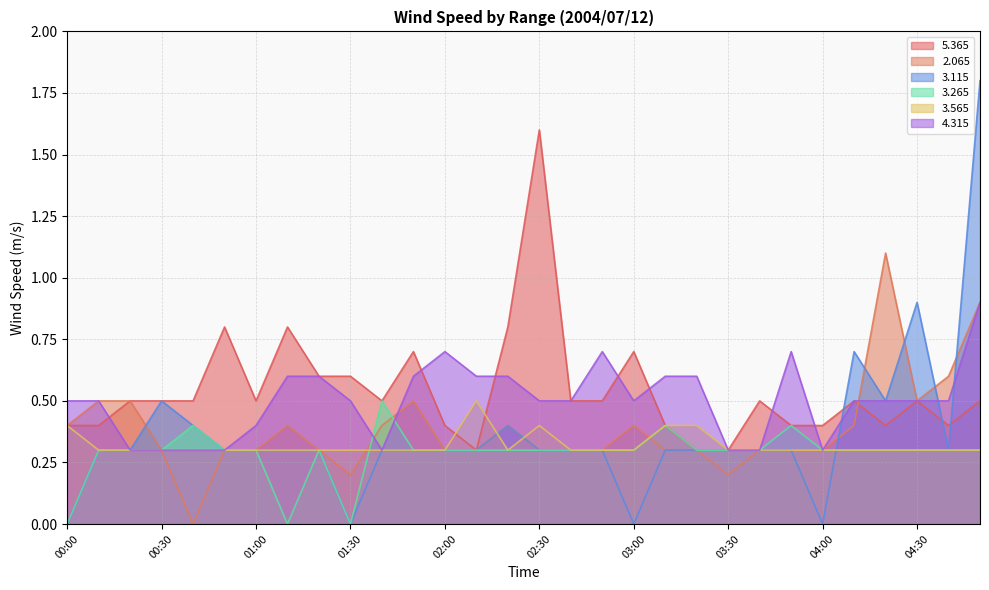

Where is the first local maximum for   5.365?

00:50